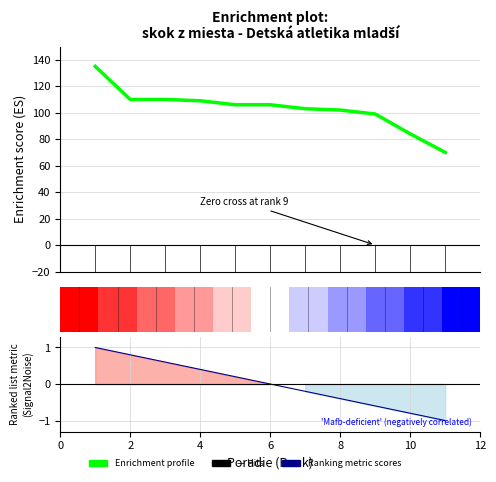

List the series in order of their peak value, highest first.

Enrichment profile, Ranking metric scores